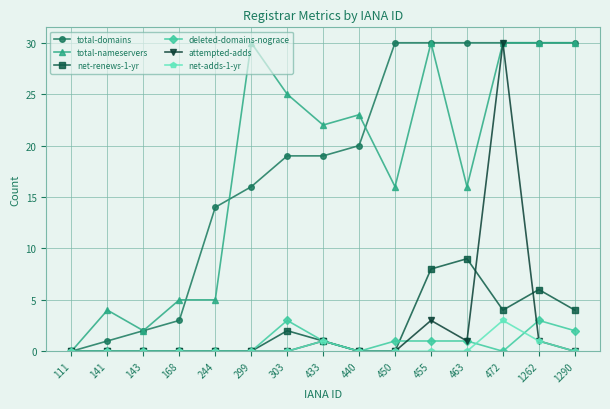

What is the total value across all series at 463?

57